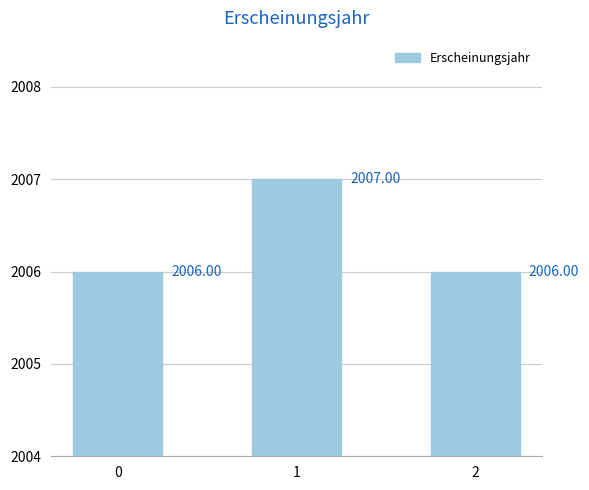

What is the ratio of the value at 2 to the value at 1?

1.0